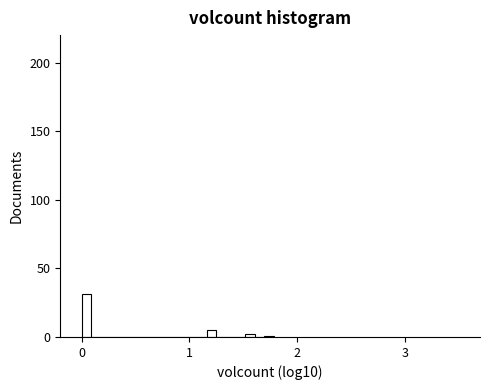

Read against the x-axis, roughly where is the centre of the tallest bar?

0.0